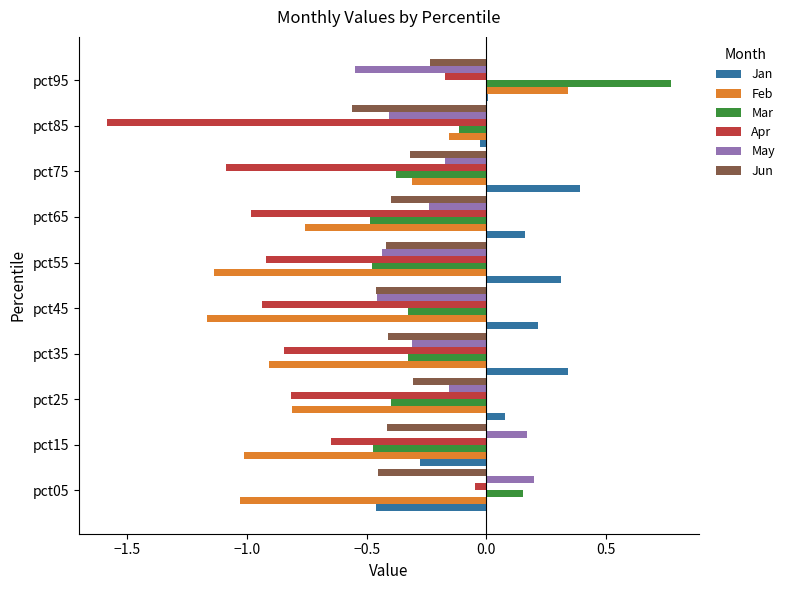

How many distinct data groups are displayed?

6